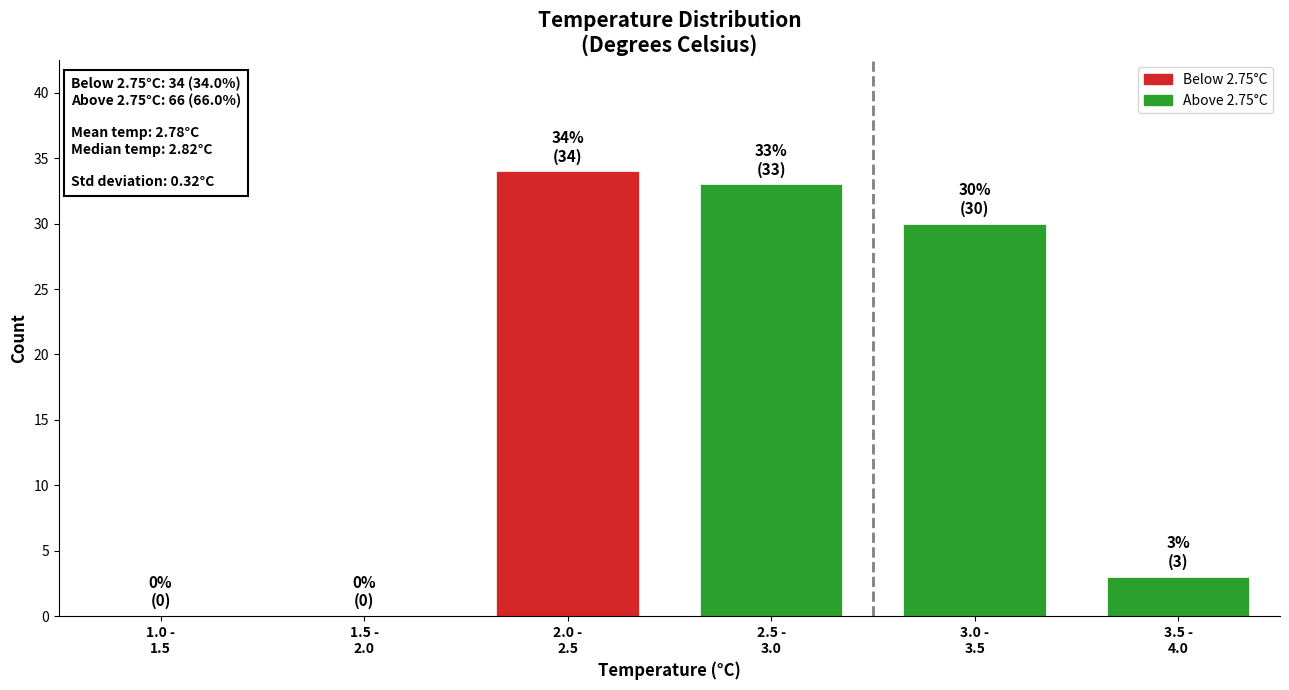

What is the sum of all values?

100